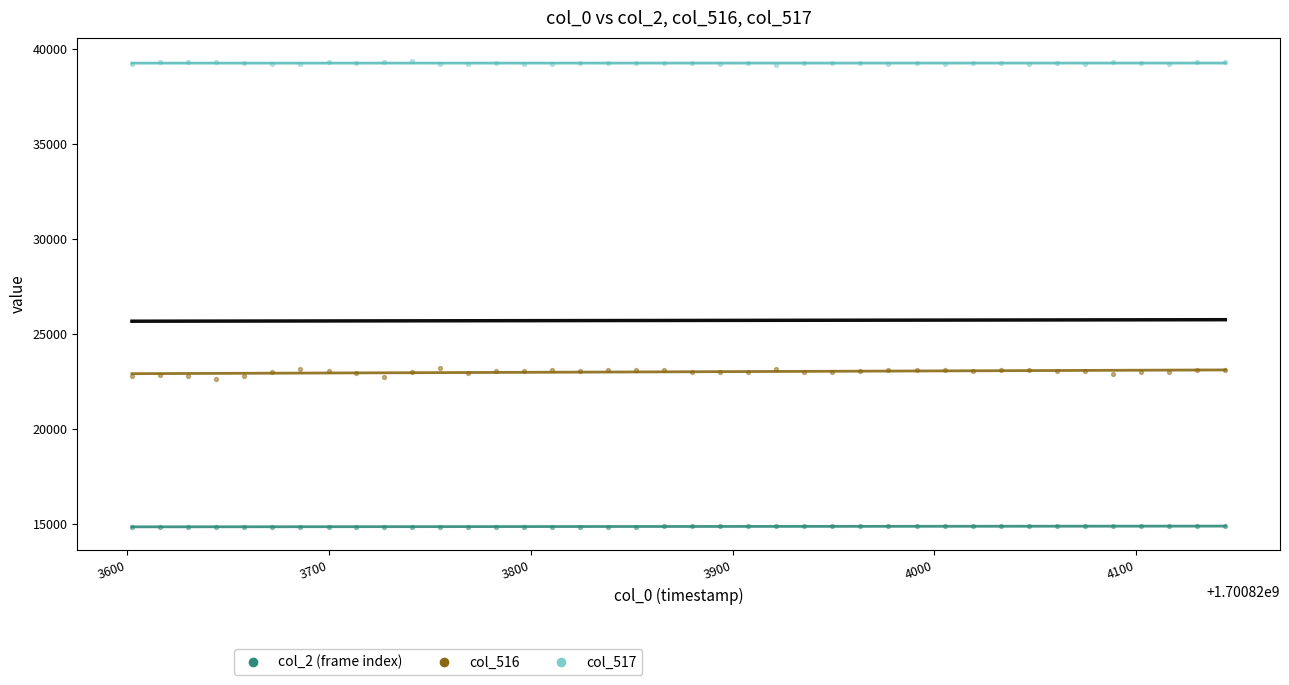

Which series has the widest spread of Y values?

col_516